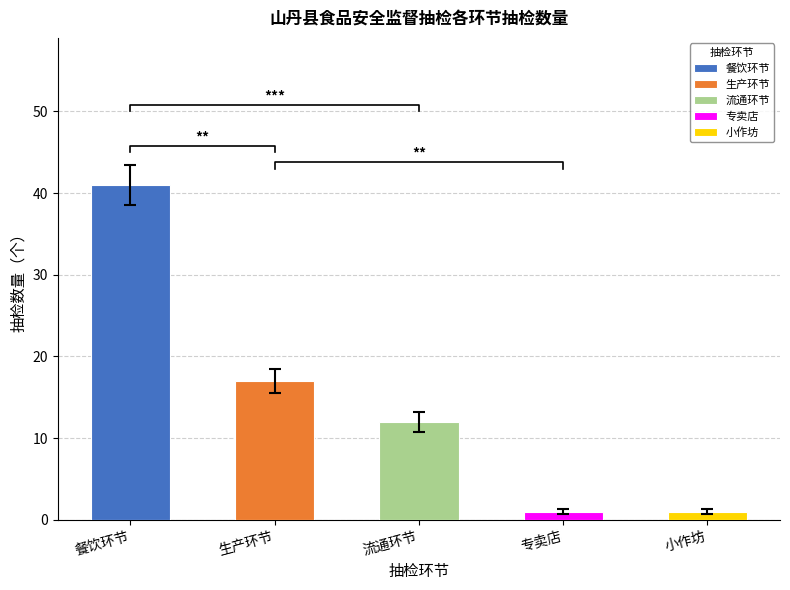

The value at 专卖店 is 1. True or false?

False